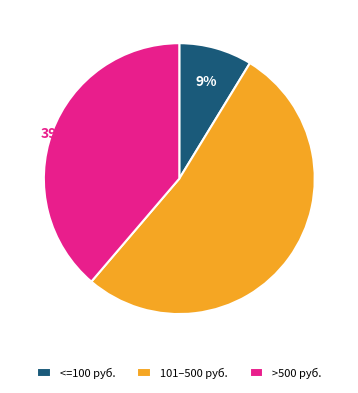

How many slices are in this pie chart?

3